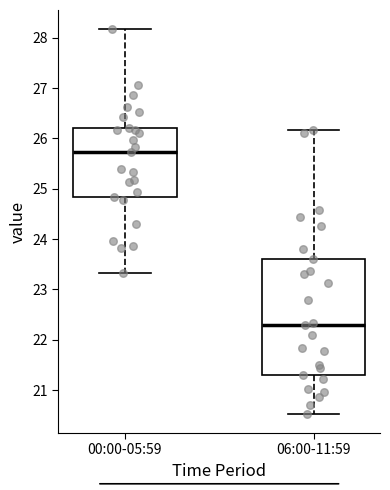

Reading left to right, transcribe this box plot: for each box, give where its median line is, the range the box spans, and where its two whiskers end, as read against the y-axis. The values are not printed on the chart, so give them approximately, as read against the axis.

00:00-05:59: median 25.7, box 24.8 to 26.2, whiskers 23.3 to 28.2
06:00-11:59: median 22.3, box 21.3 to 23.6, whiskers 20.5 to 26.2